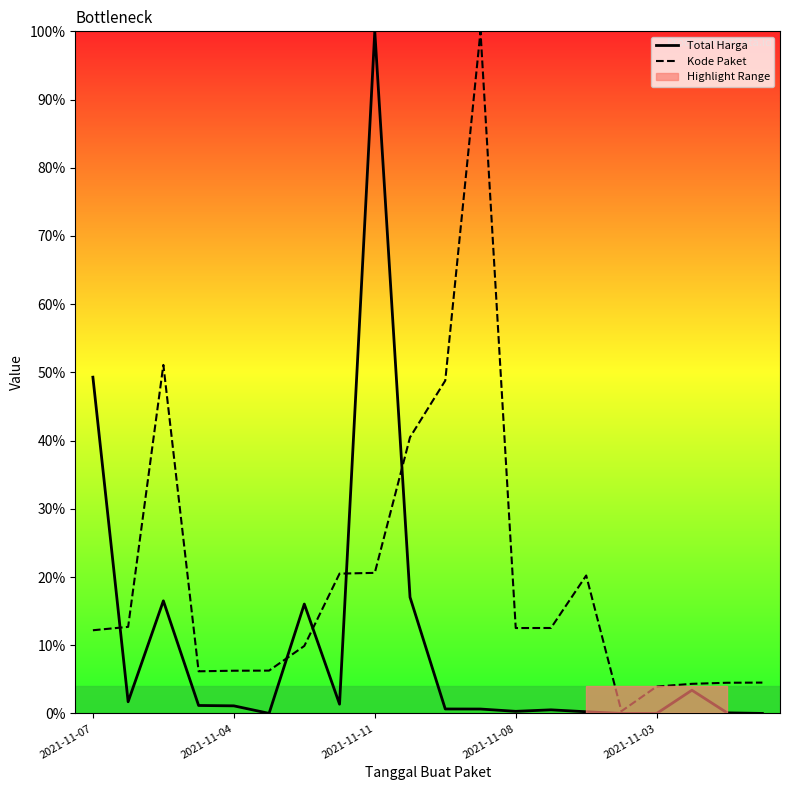

At how many categories does at least one series exceed 85?

2